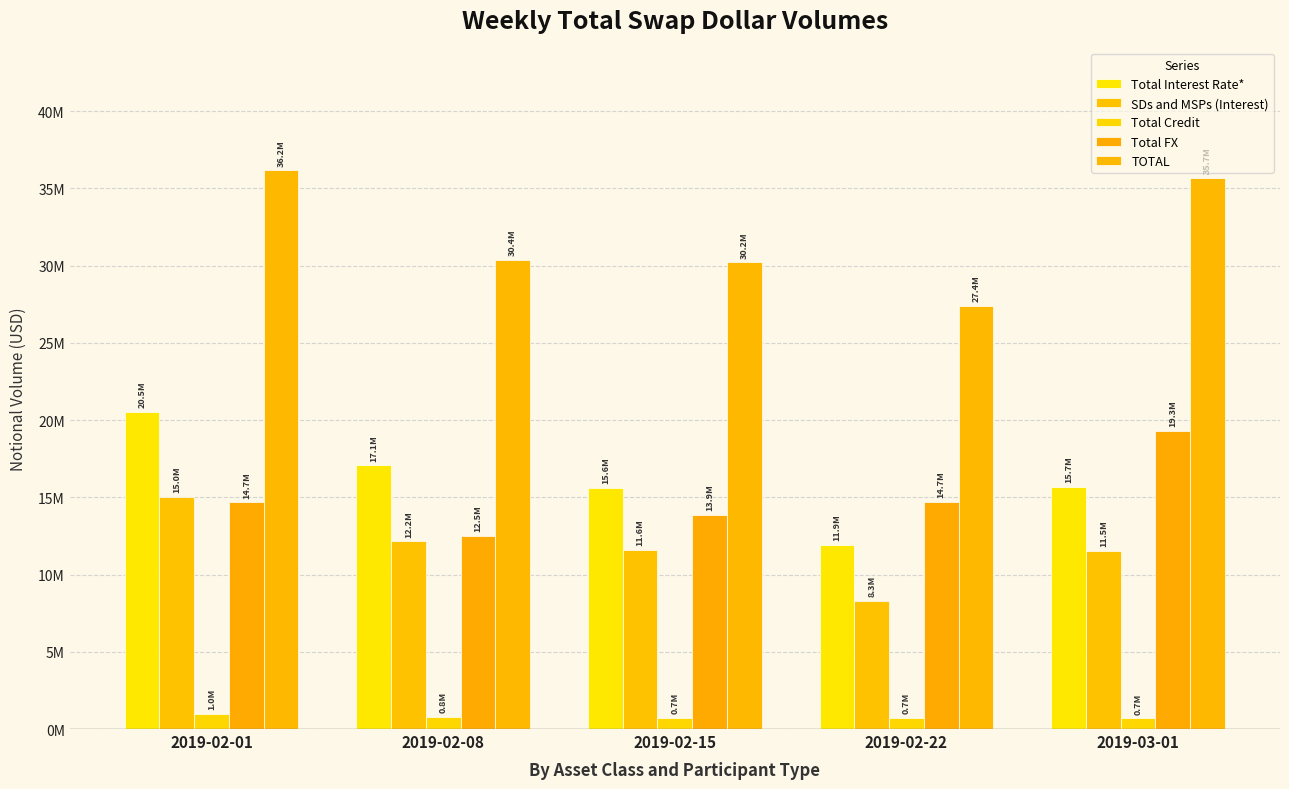

What is the value of the Total Interest Rate* bar at the 5th from the left?

15677056